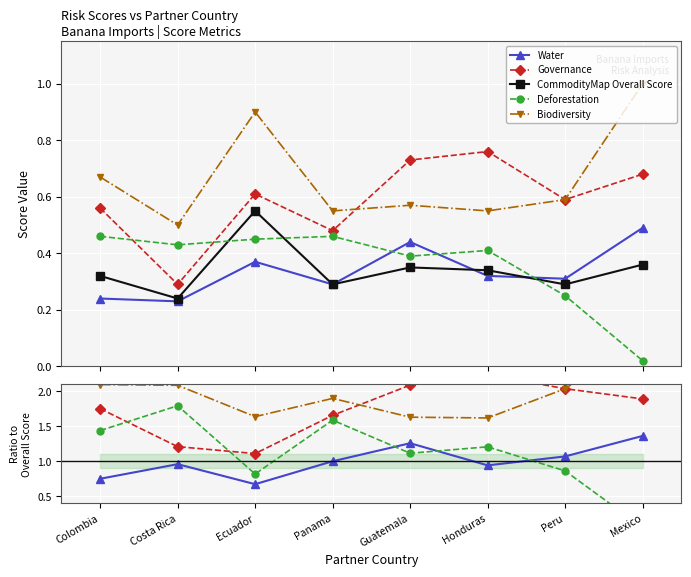

How many interior local peaks does the Water series have?

2